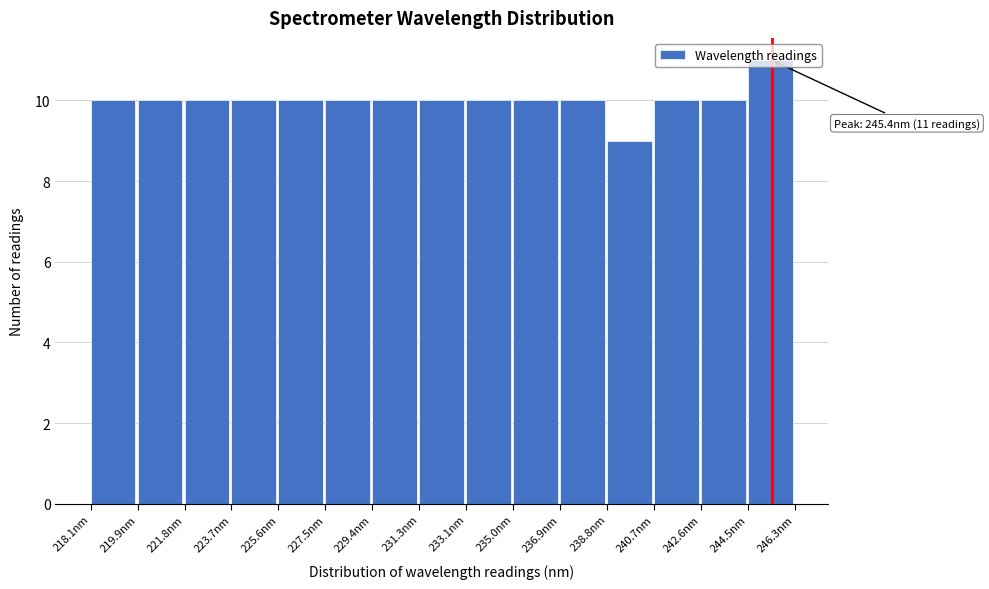

Over which range of the x-axis is the bar tallest?

244.4 to 246.4